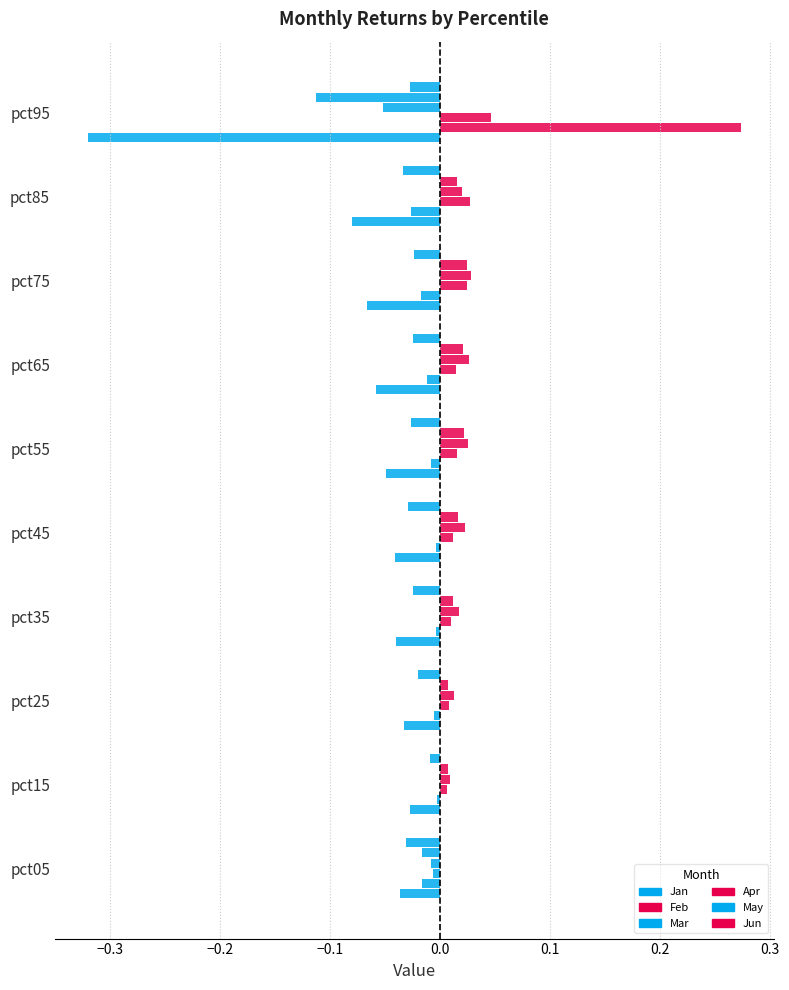

List the series in order of their peak value, lowest first.

Jan, Jun, May, Apr, Mar, Feb